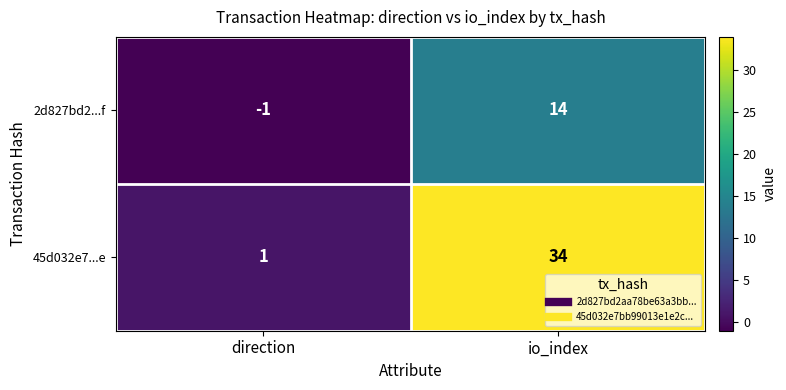

Reading right to left, list all the values displayed in this chart.

2d827bd2...f: io_index=14	direction=-1
45d032e7...e: io_index=34	direction=1